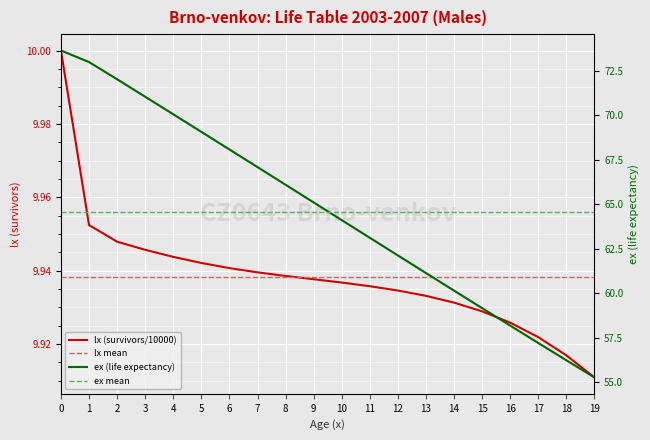

True or false: ex and lx cross at least once.

False